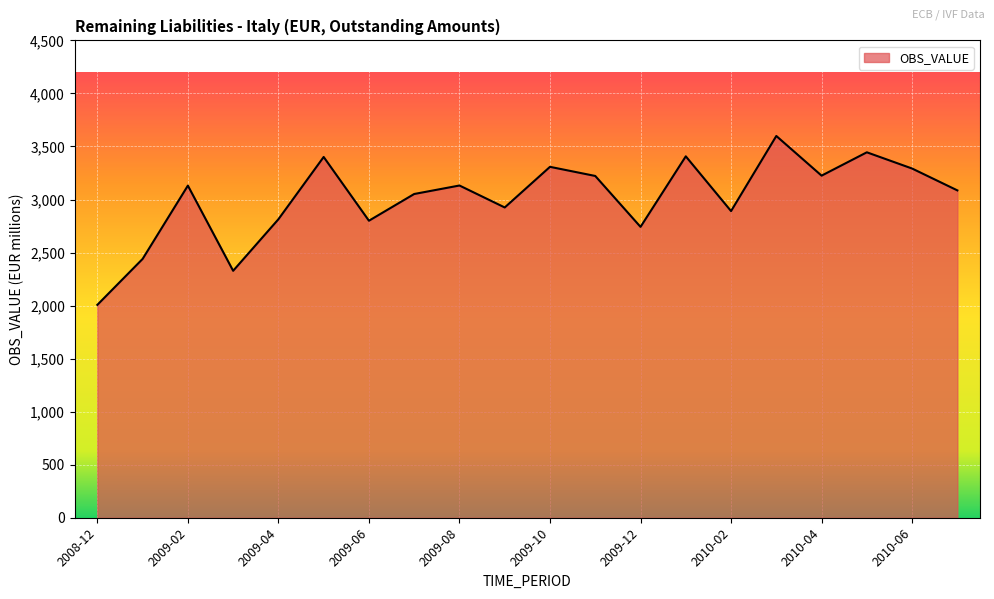

What is the difference between the maximum and minimum values?

1592